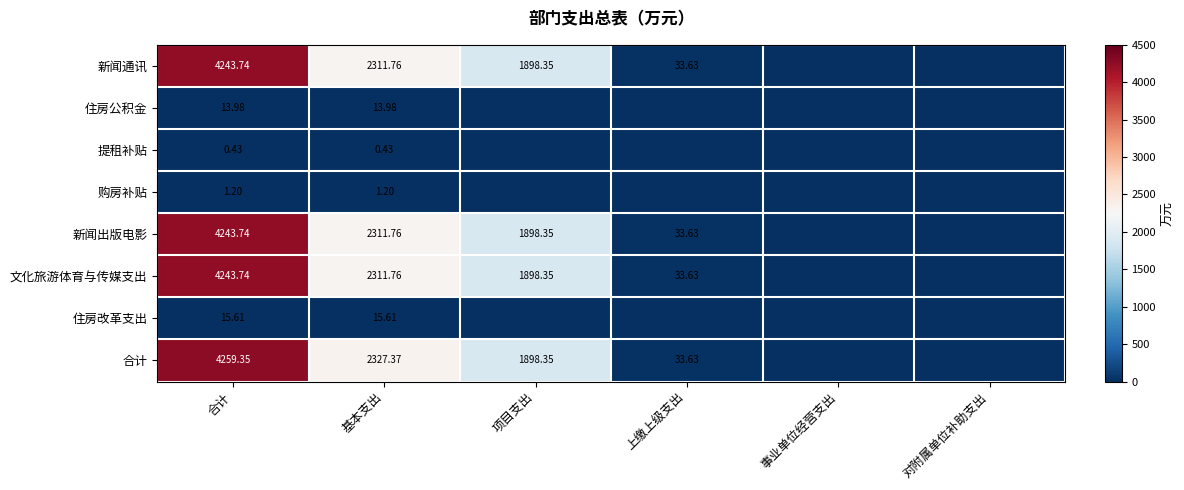

Is the value of 合计 at 合计 greater than the value of 提租补贴 at 合计?

Yes